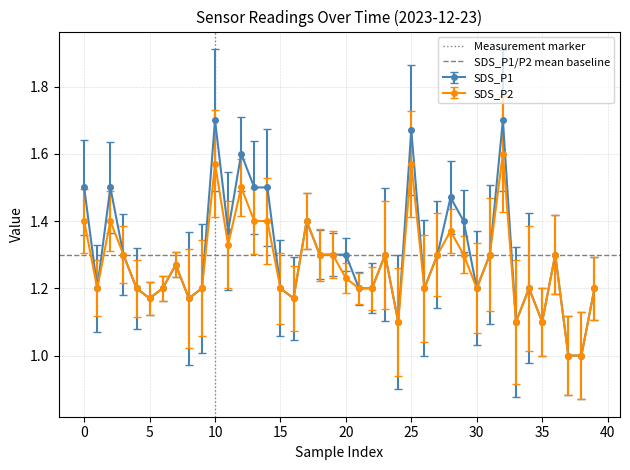

True or false: SDS_P1 has more than 0 interior local peaks.

True